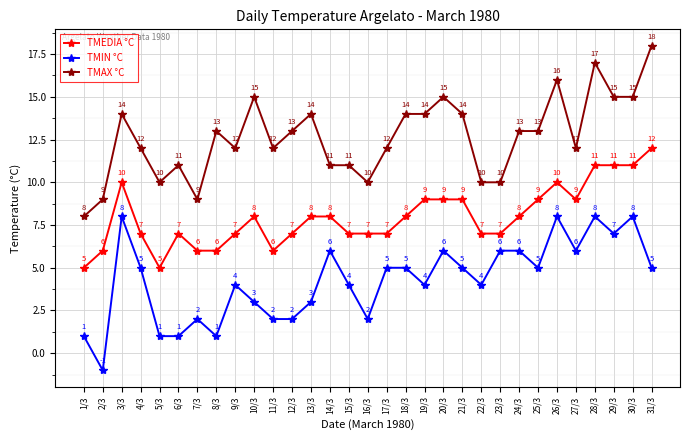

True or false: TMIN °C and TMAX °C intersect in this chart.

False